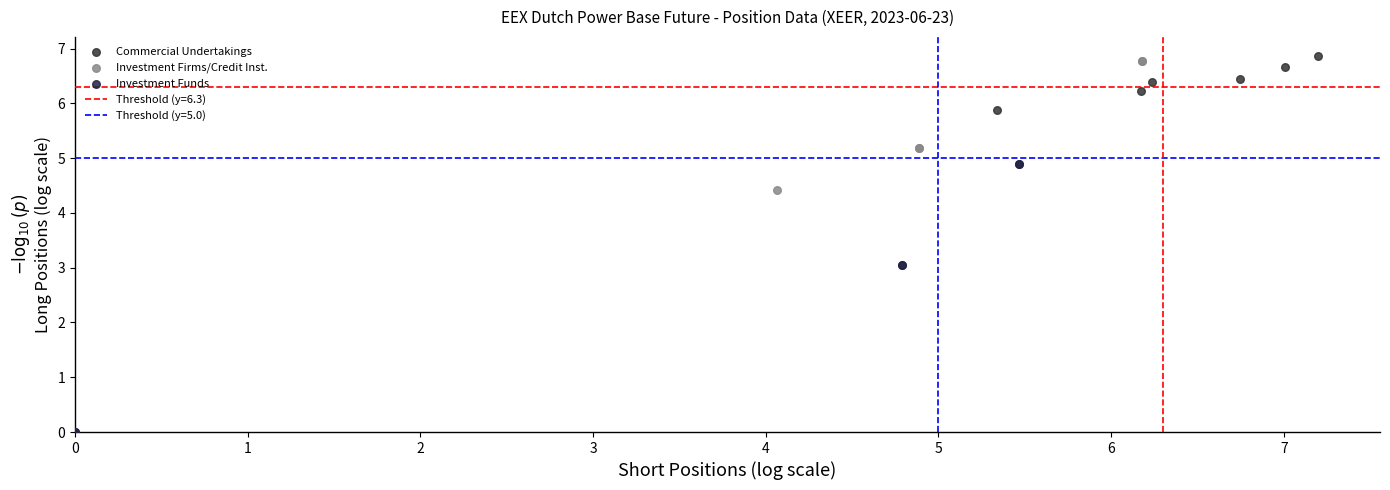

Which series has the widest spread of Y values?

Investment Firms/Credit Inst.